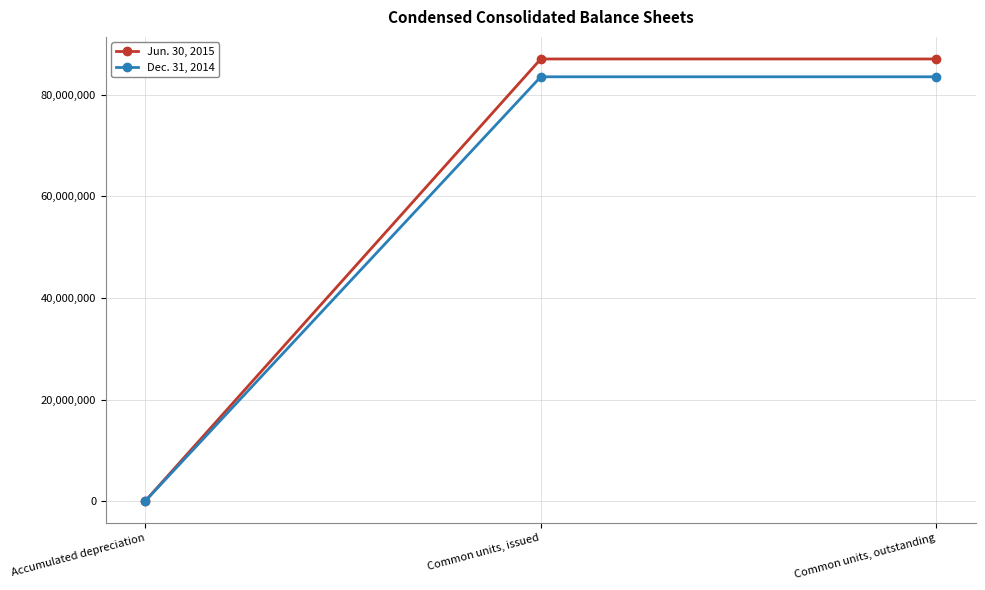

Which category has the lowest value across all series?

Accumulated depreciation